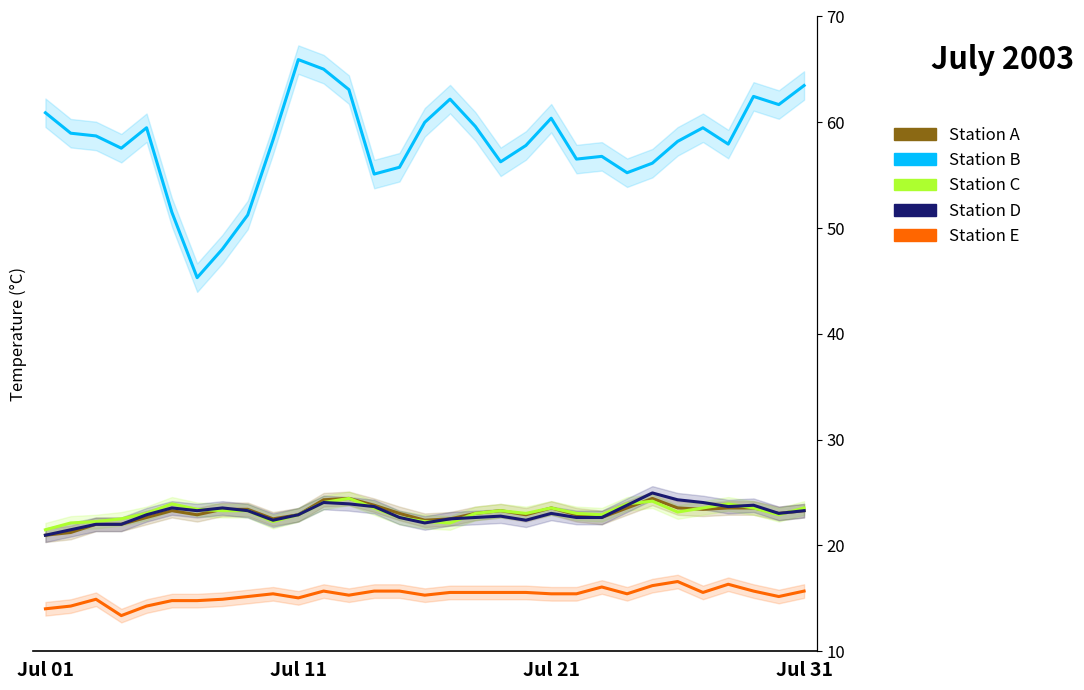

Which series changed the most between 5 and 11?

Station B